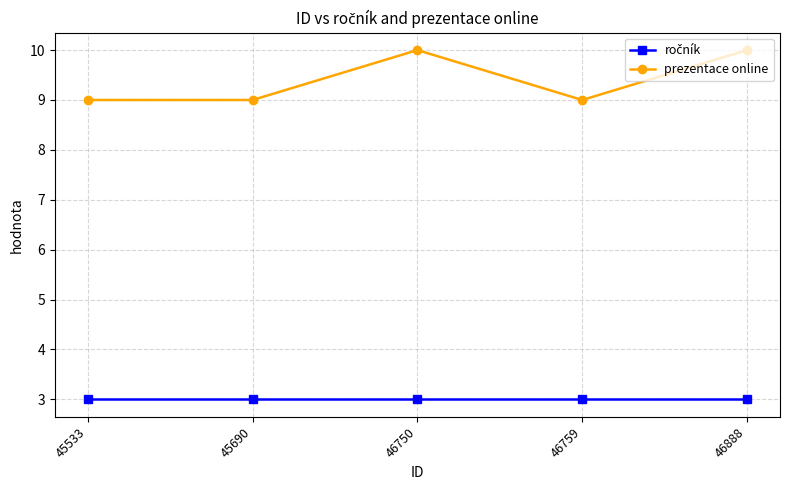

What is the total value across all series at 45690?

12